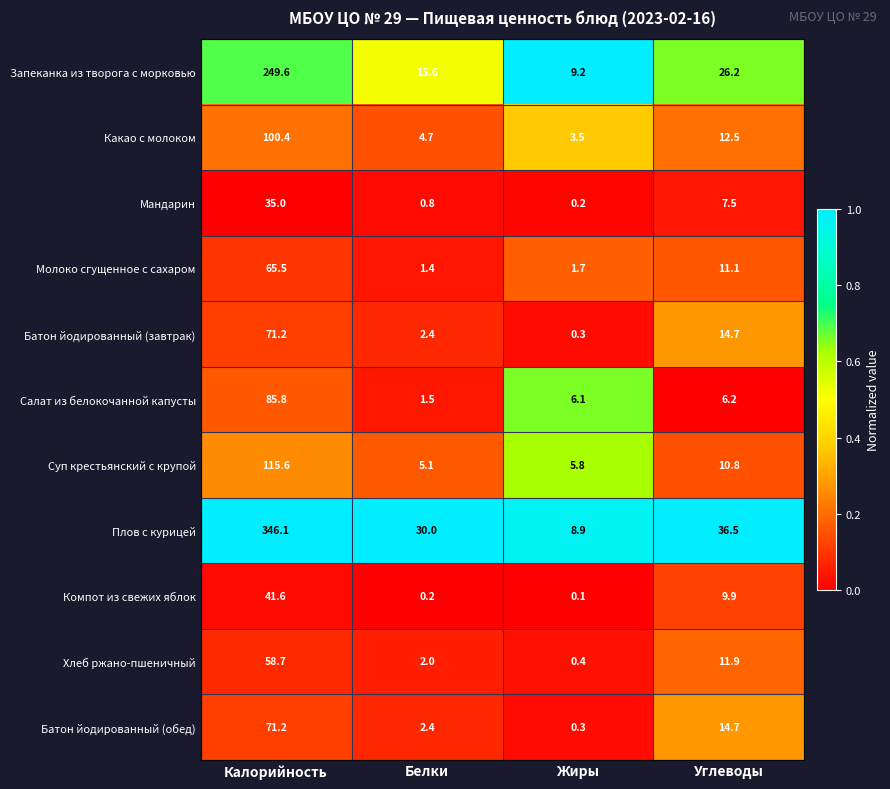

What is the sum of all Батон йодированный (обед) values?

88.6